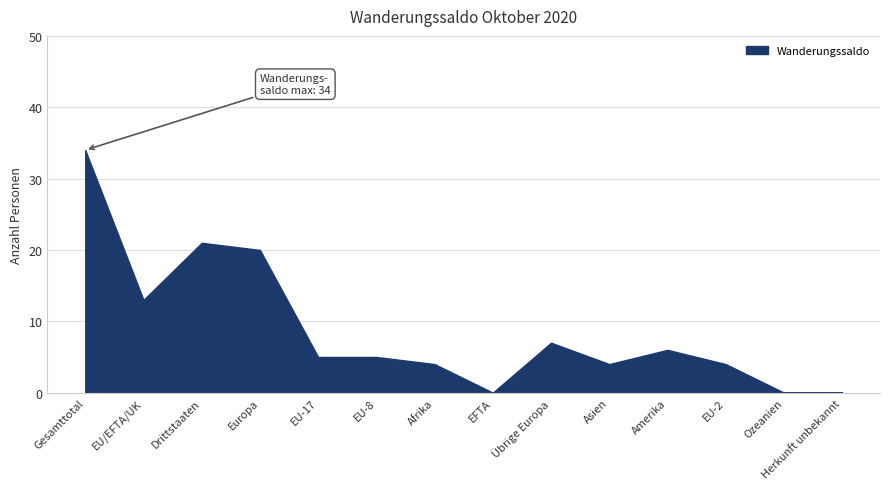

Is it true that the value at EFTA is 0?

True